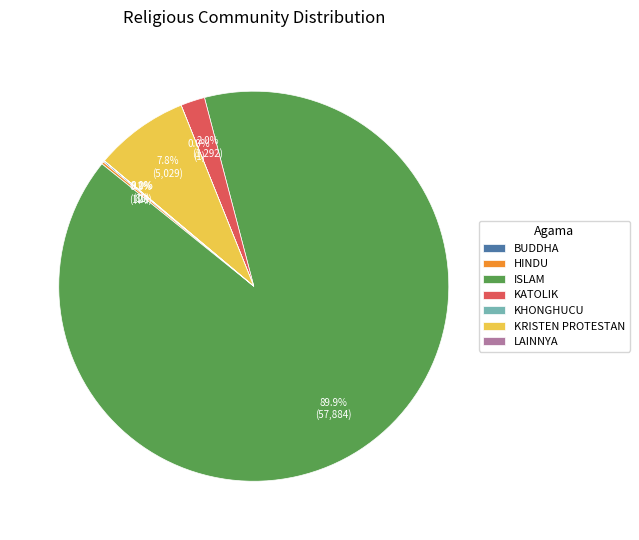

Which has a higher value, ISLAM or KATOLIK?

ISLAM